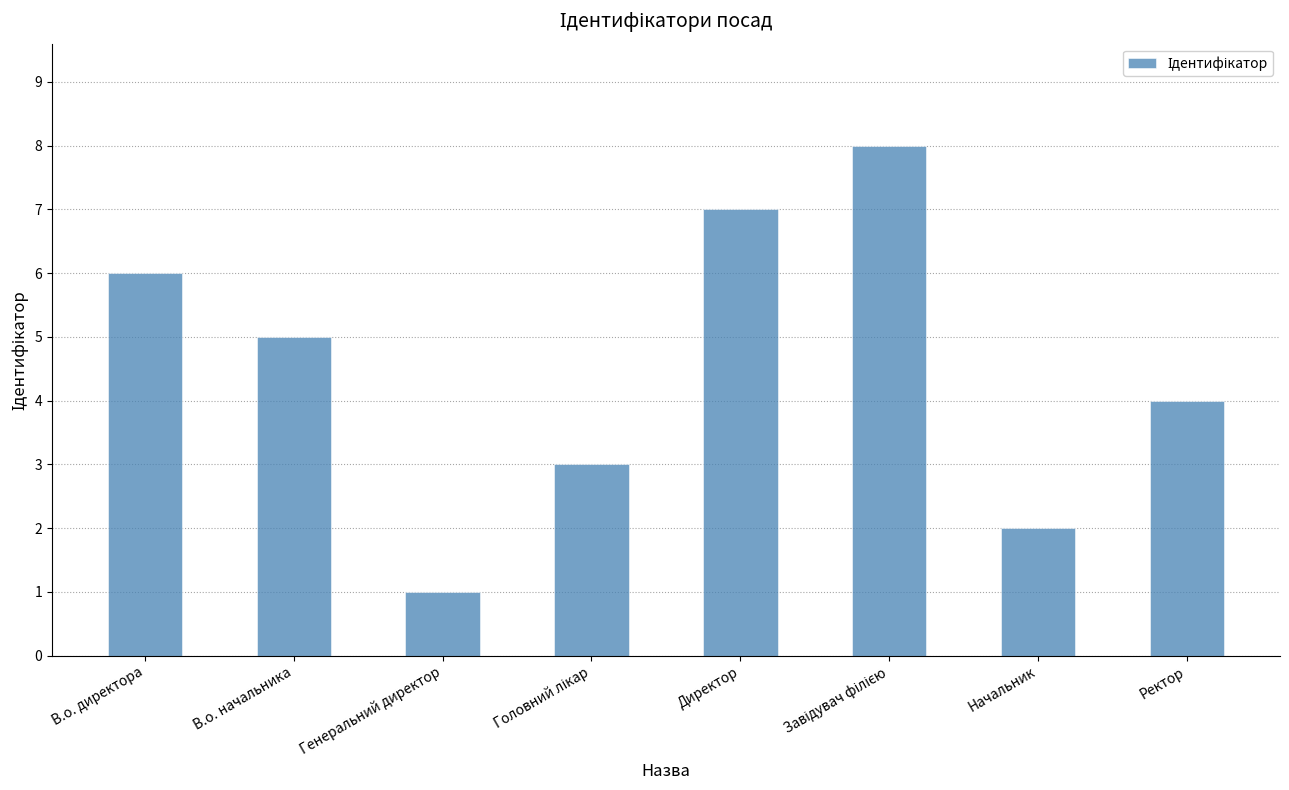

The value at Директор is 3. True or false?

False